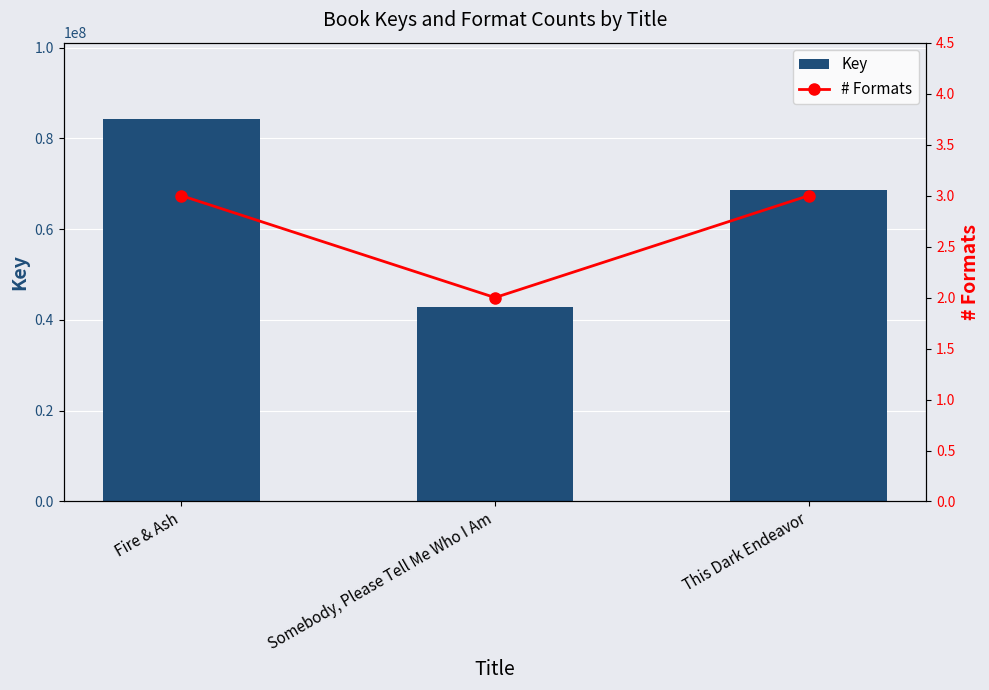

Rank the categories by # Formats value from highest to lowest.

Fire & Ash, This Dark Endeavor, Somebody, Please Tell Me Who I Am